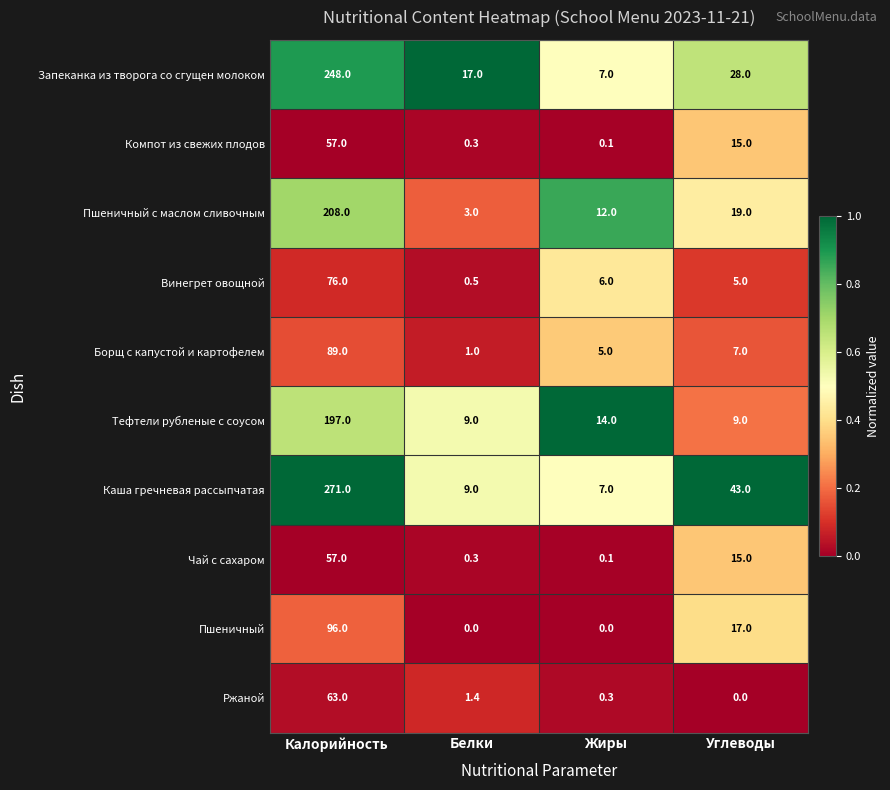

At which label does Каша гречневая рассыпчатая first exceed 43?

Калорийность